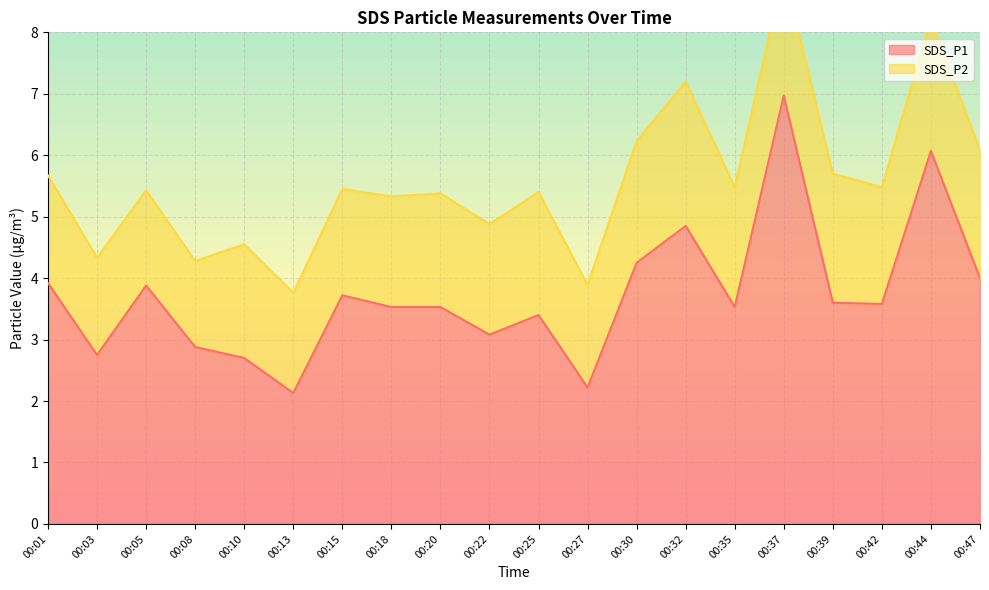

What is the maximum value for SDS_P1?

7.0